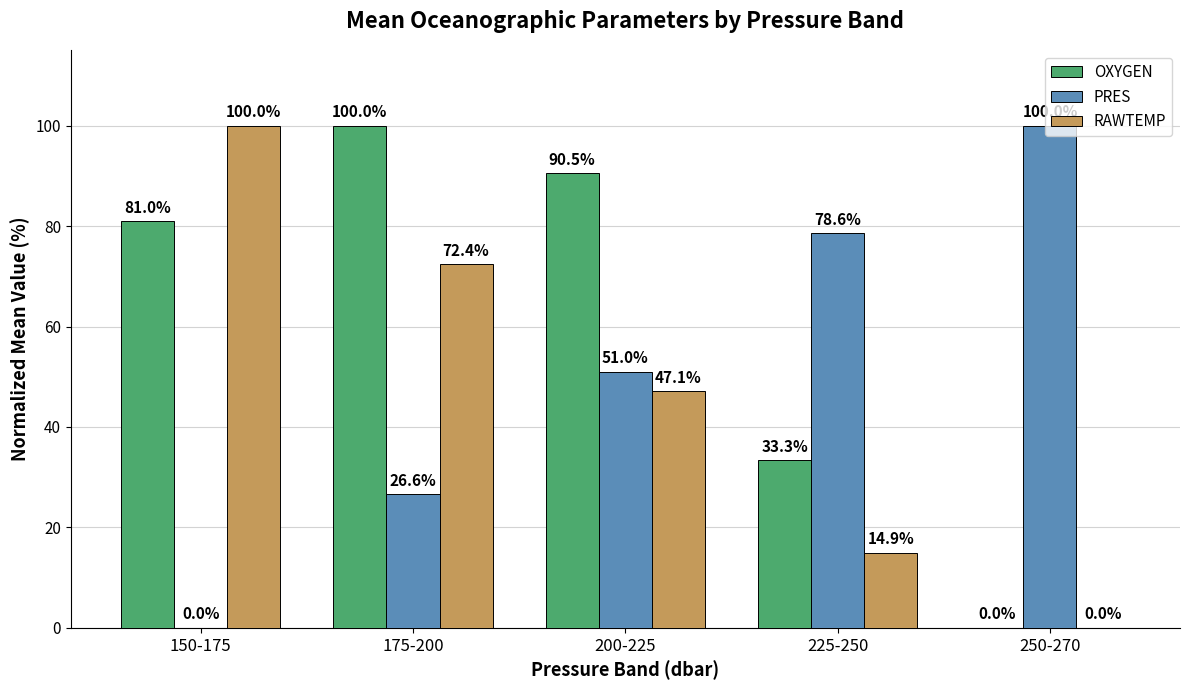

Which series changed the most between 175-200 and 250-270?

OXYGEN